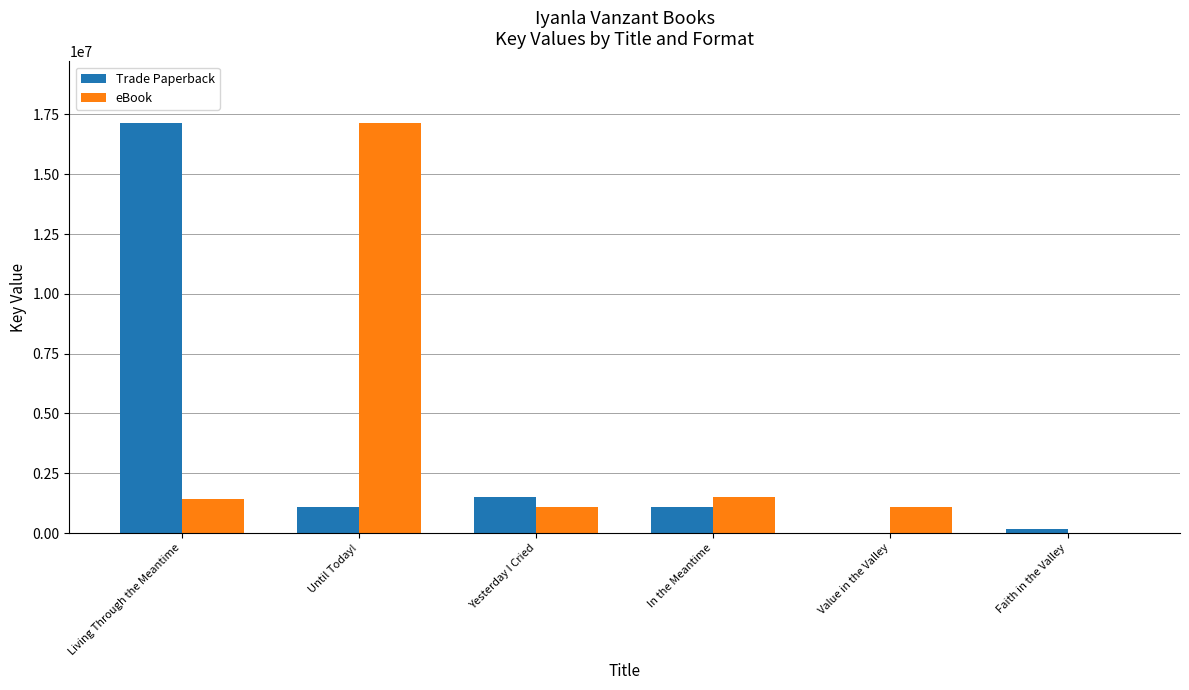

At which label is Trade Paperback closest to 8576165?

Yesterday I Cried